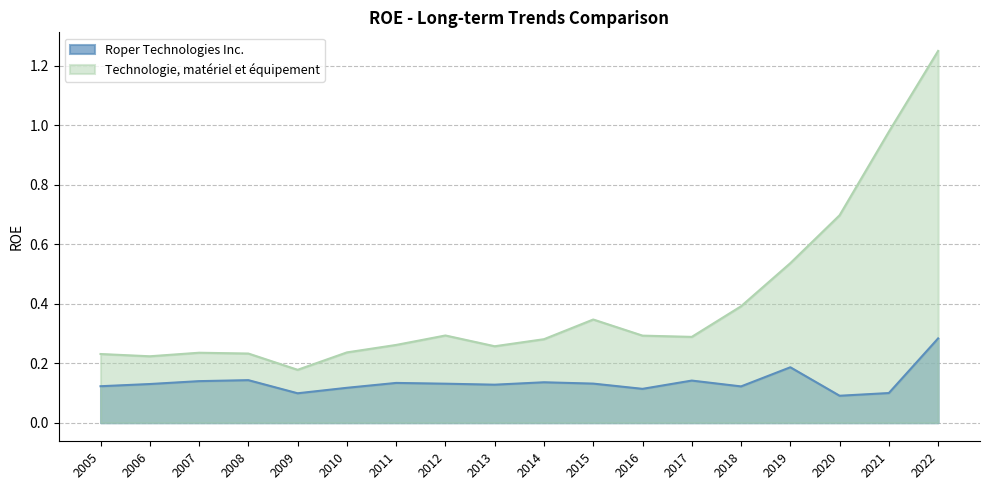

True or false: Roper Technologies Inc. has more than 1 interior local peaks.

True